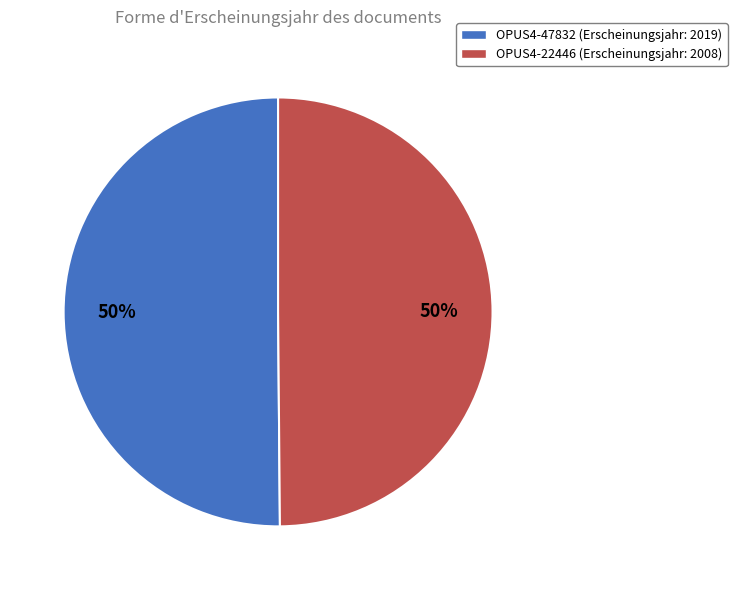

Is it true that OPUS4-22446 is 50% of the pie?

True